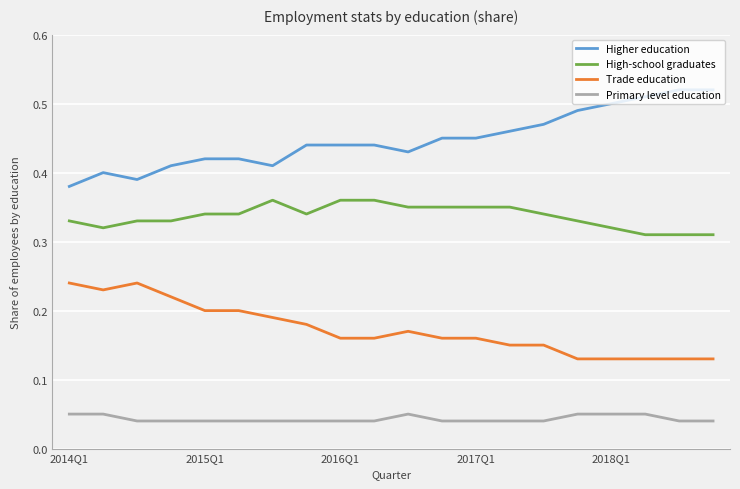

True or false: High-school graduates and Trade education intersect in this chart.

False